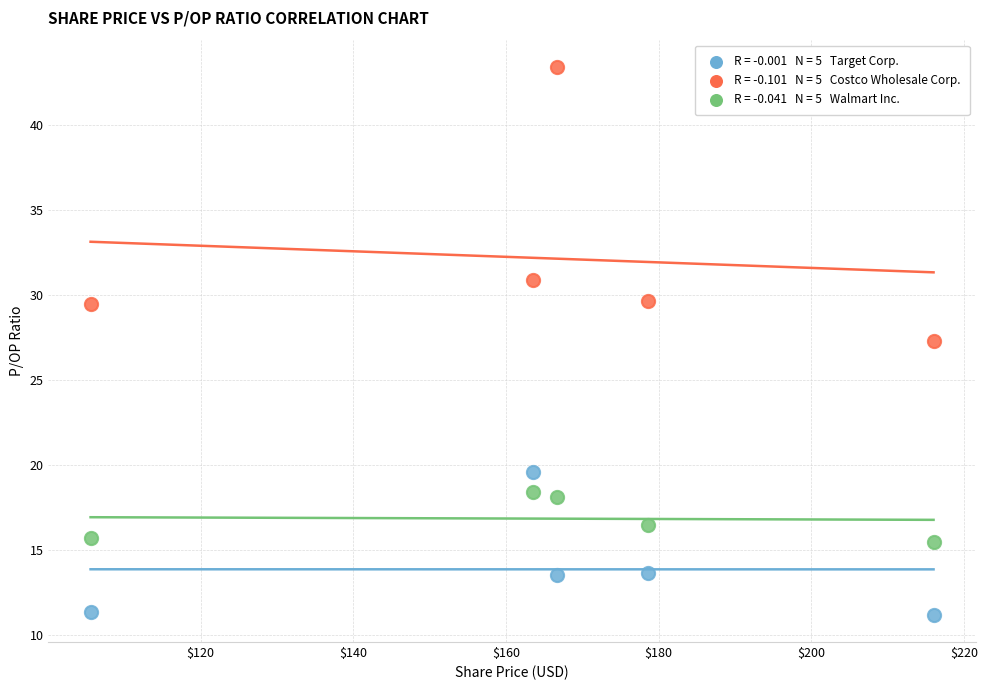

Across all data points, what is the range of X values (max minus min)?

110.4